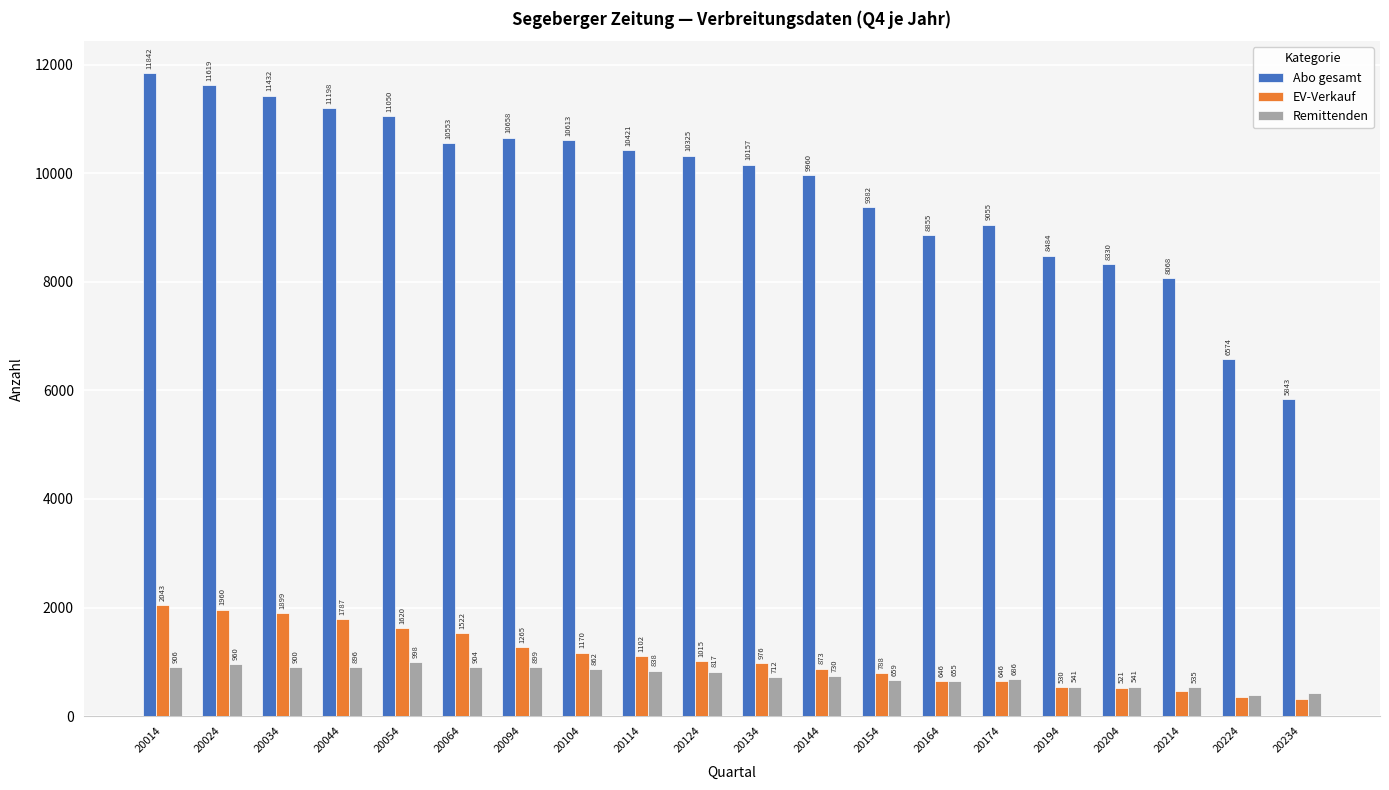

What is the difference between the maximum and minimum values in the Remittenden series?

608